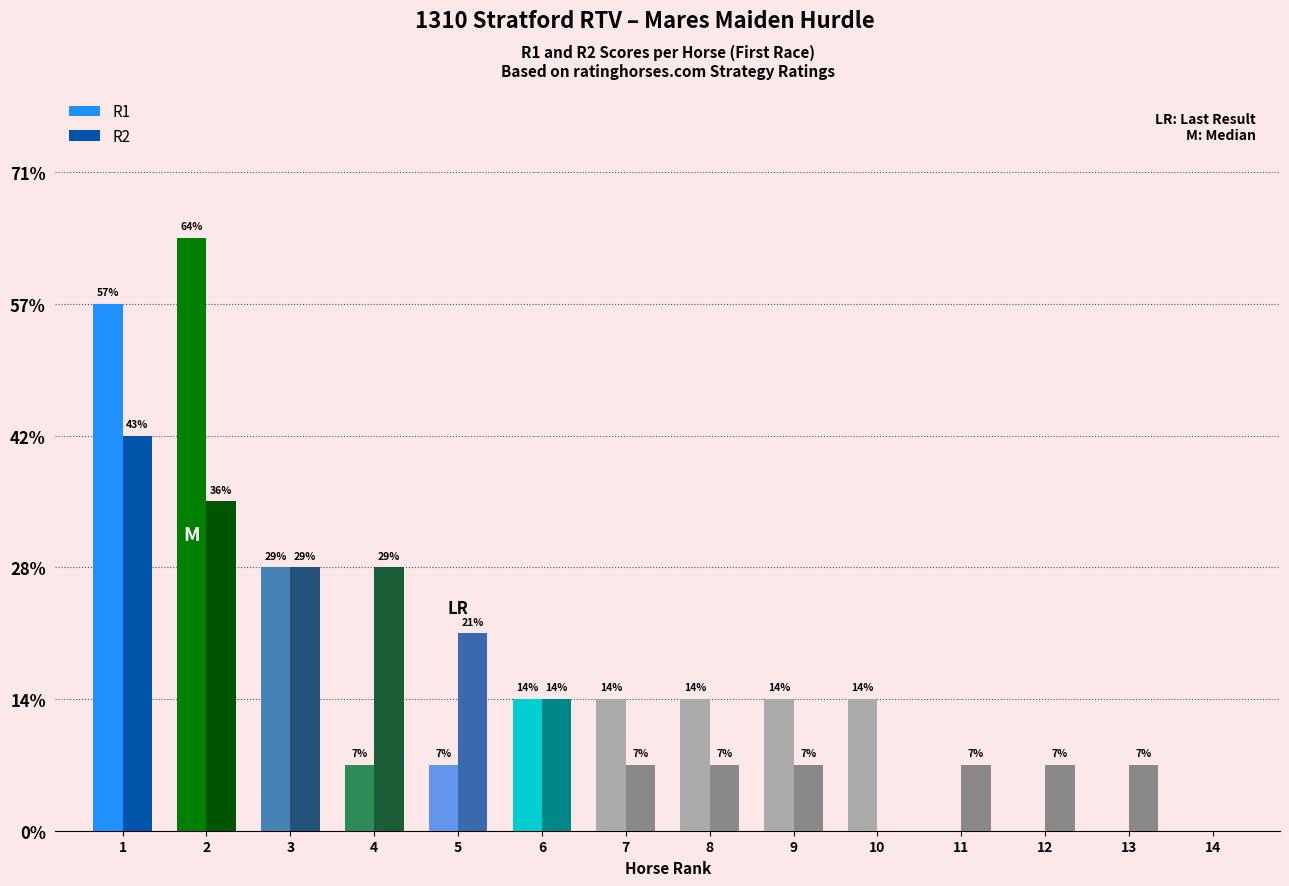

What are all the series names shown in the legend?

R1, R2